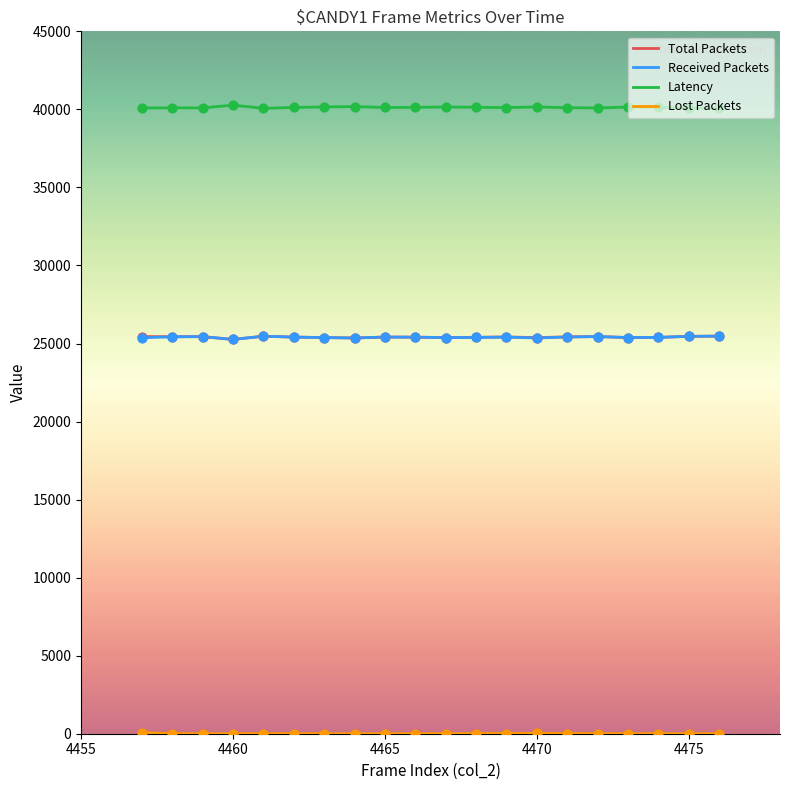

Which series has the largest total across all categories?

Latency